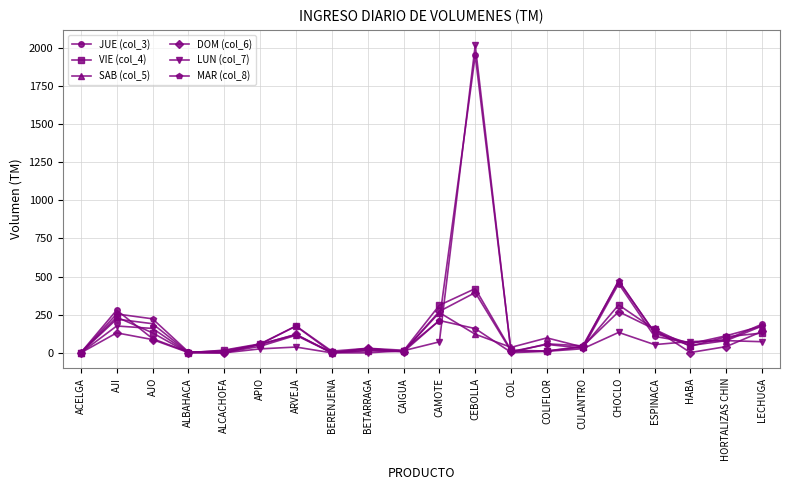

Count the number of categories in the chart.

20